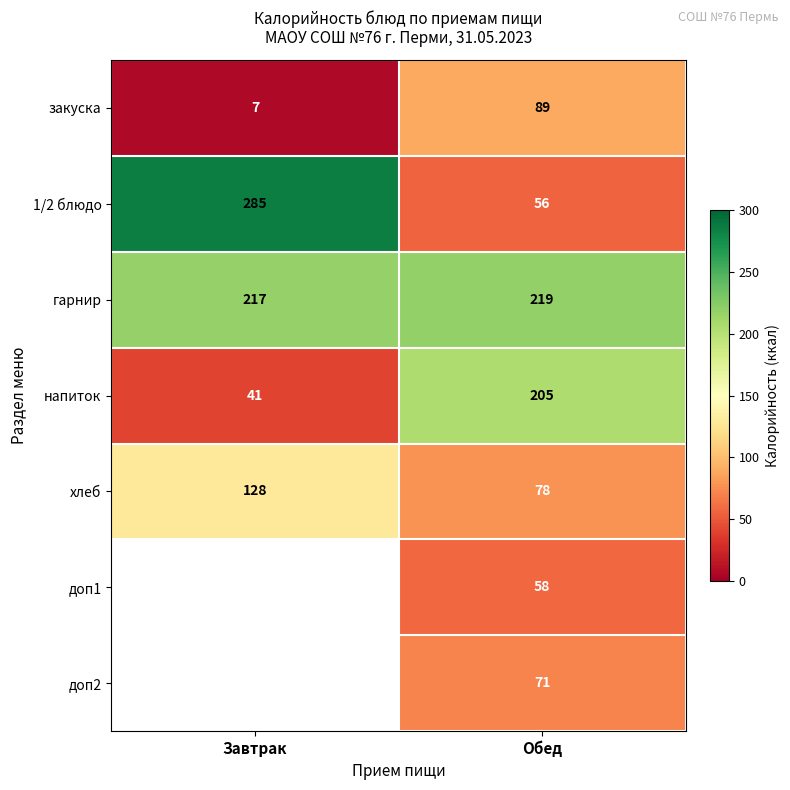

What is the total value across all series at Завтрак?

678